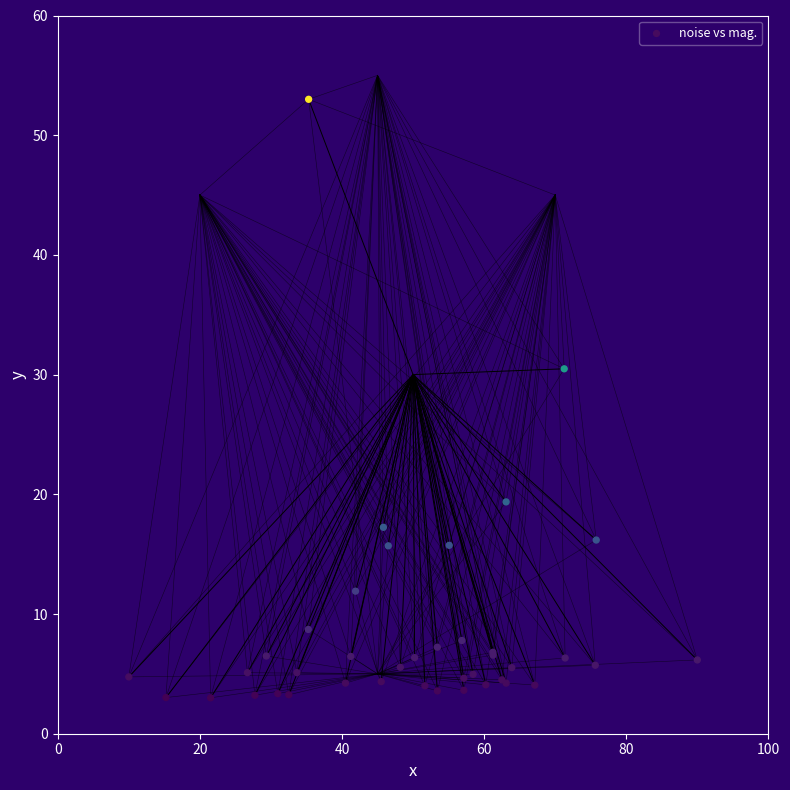

What Y value in the scatter plot is closest to 28?

30.5